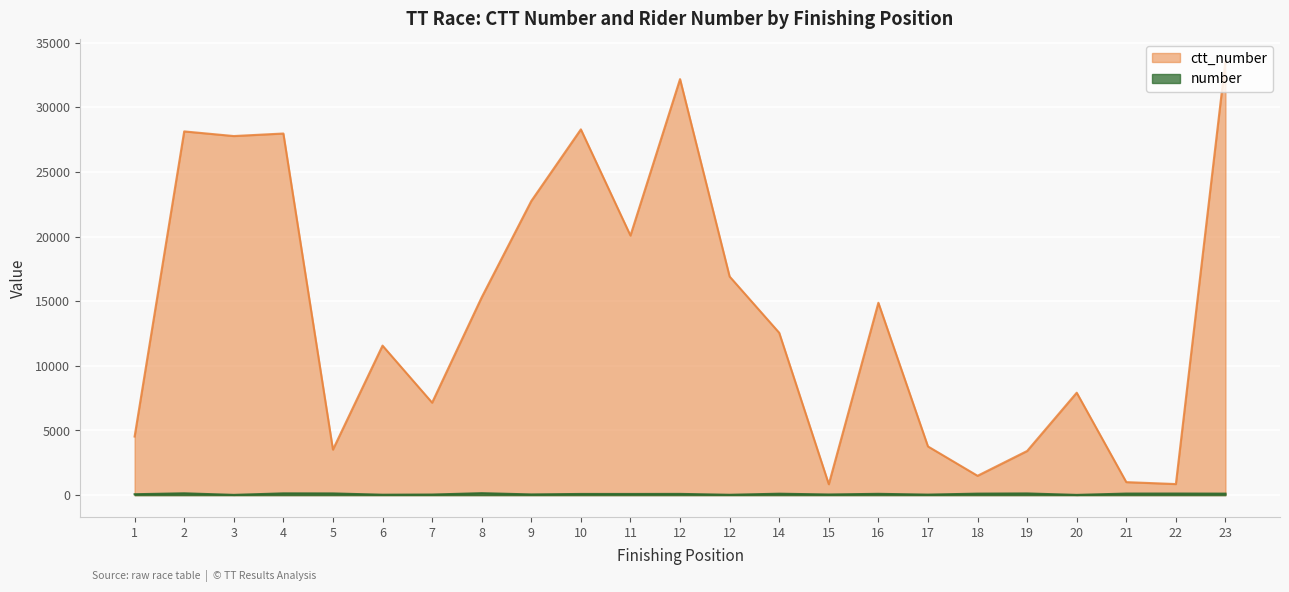

List the series in order of their overall mean, highest first.

ctt_number, number